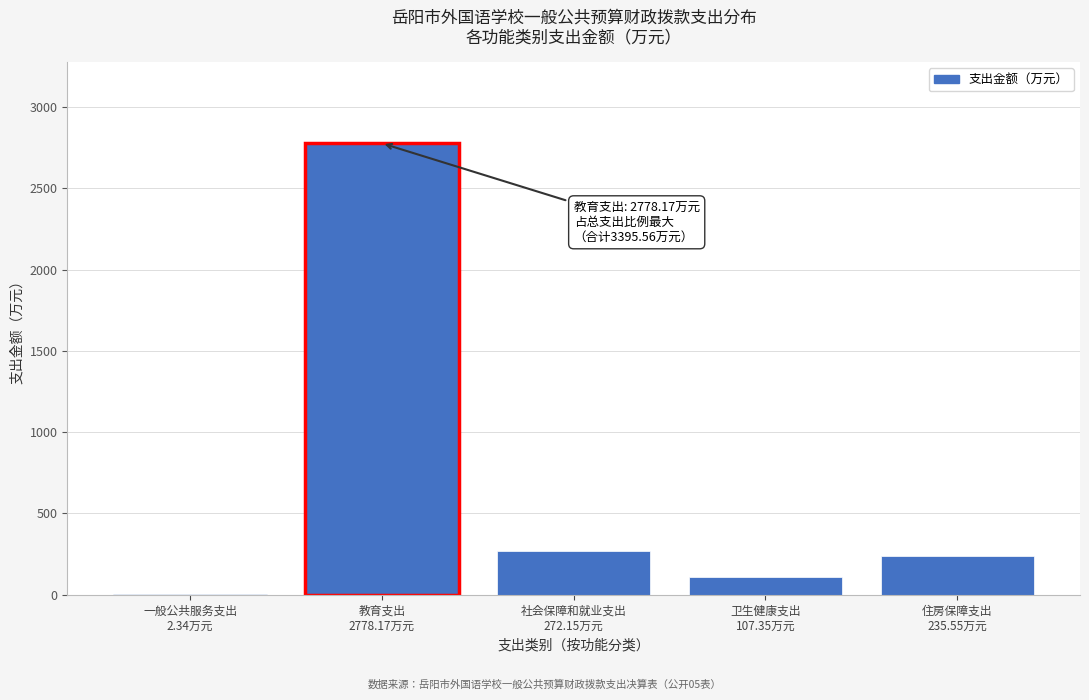

What is the maximum value shown in the chart?

2778.2